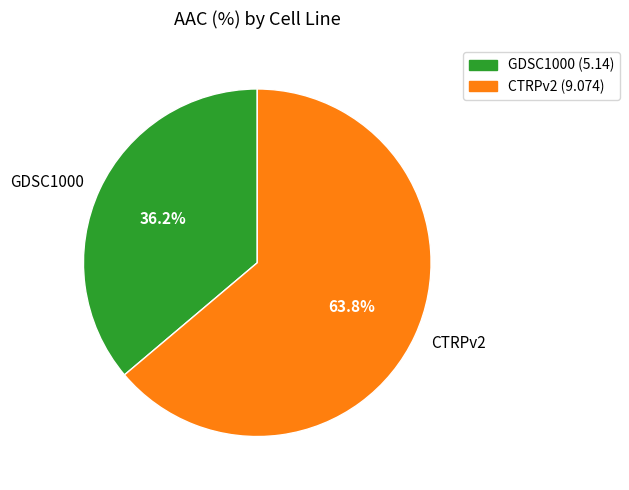

Rank the categories by value from lowest to highest.

GDSC1000, CTRPv2